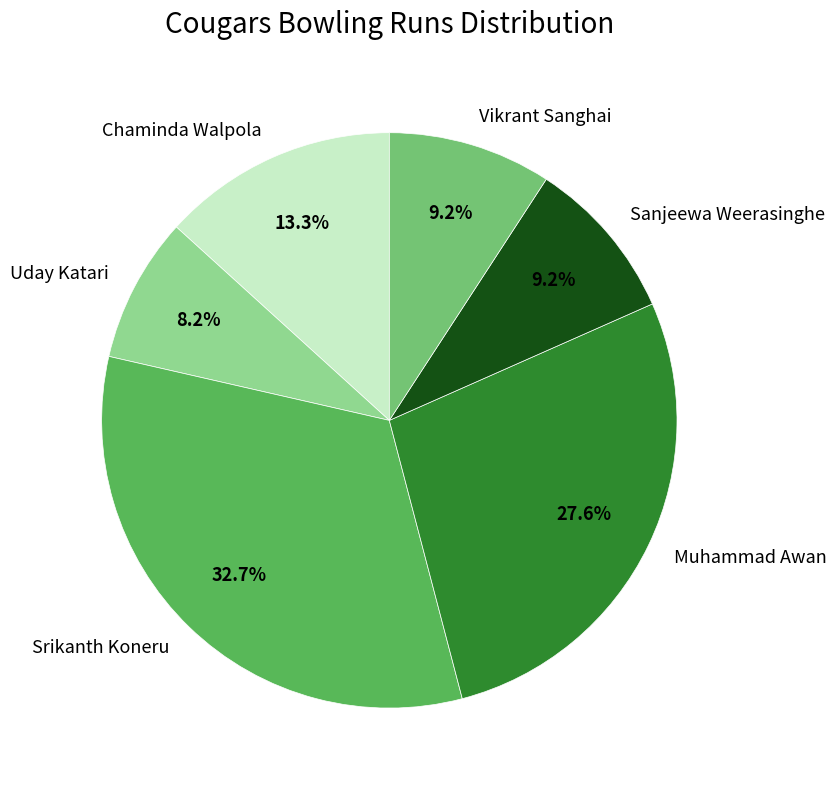

How much of the chart is everything except Sanjeewa Weerasinghe?

90.8%